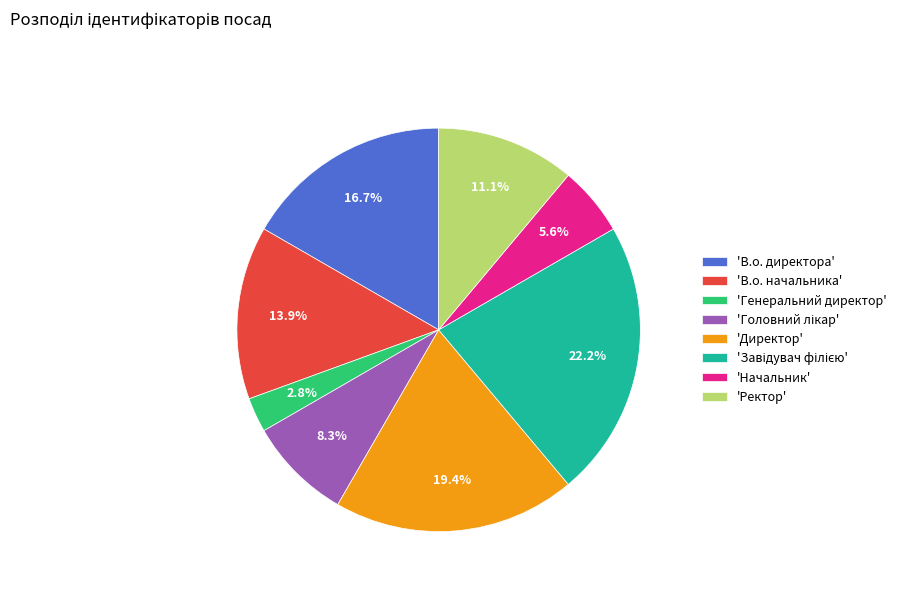

What is the smallest slice in the pie chart?

'Генеральний директор'